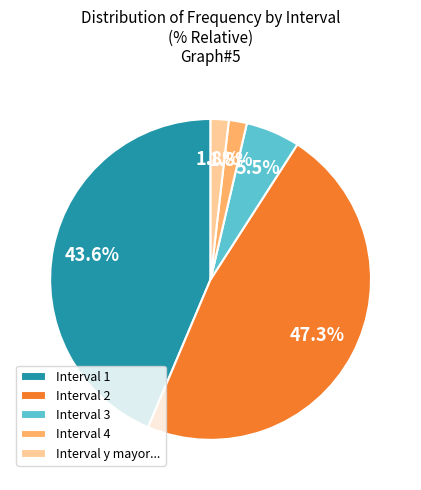

Which category has the biggest portion of the pie?

Interval 2